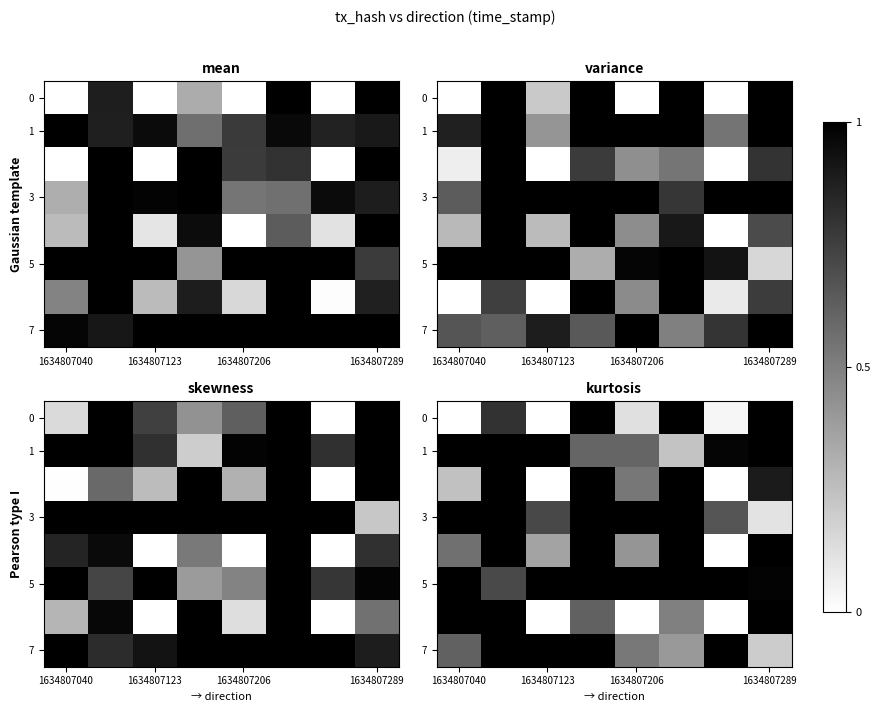

At which category is the sum across all series the highest?

6